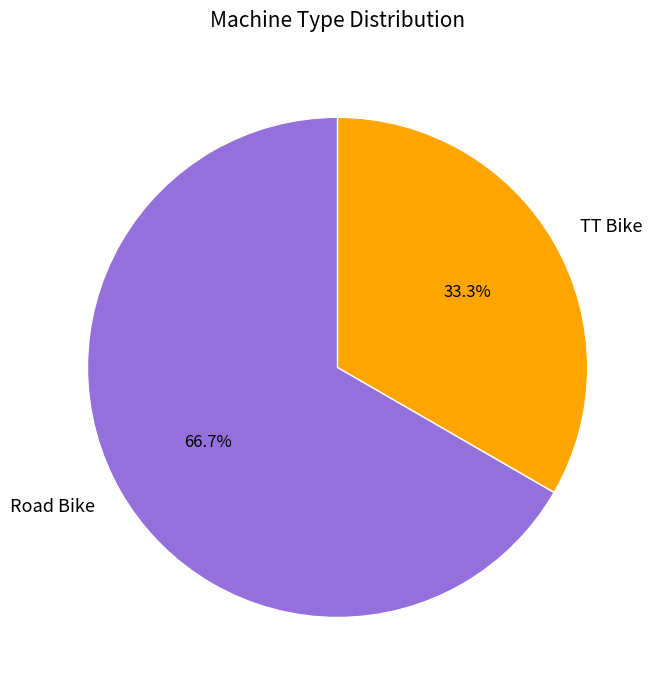

Which slice represents more than half of the pie?

Road Bike